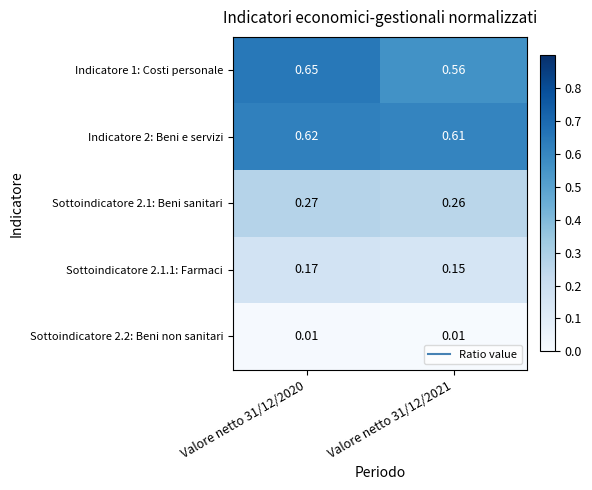

At which category is the sum across all series the highest?

Valore netto 31/12/2020